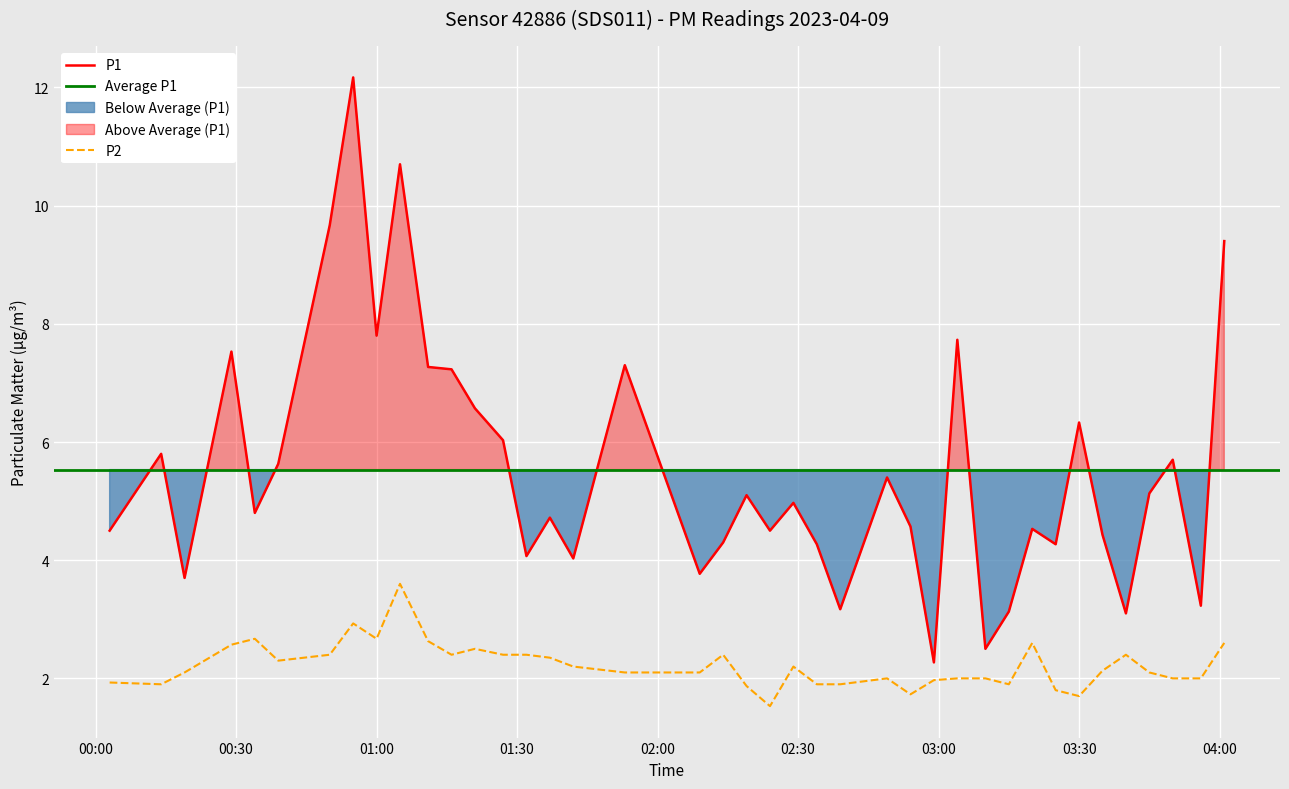

True or false: P1 and P2 cross at least once.

False